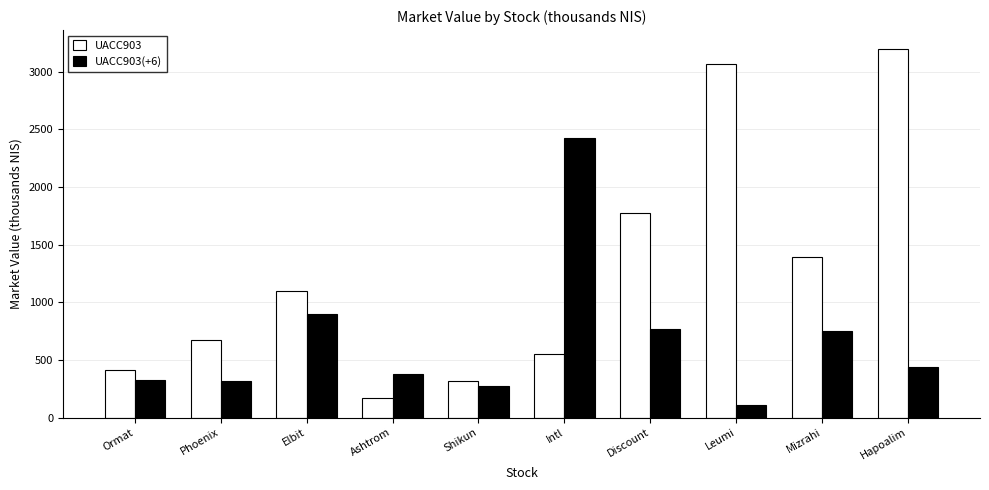

What is the difference between the second highest and minimum values in the UACC903 series?

2893.5